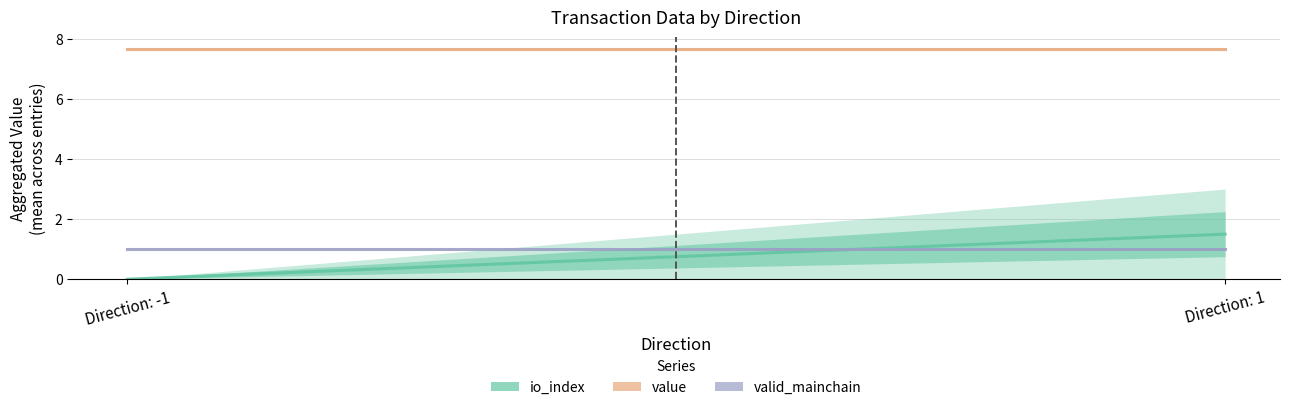

What is the average value of the io_index series?

0.8